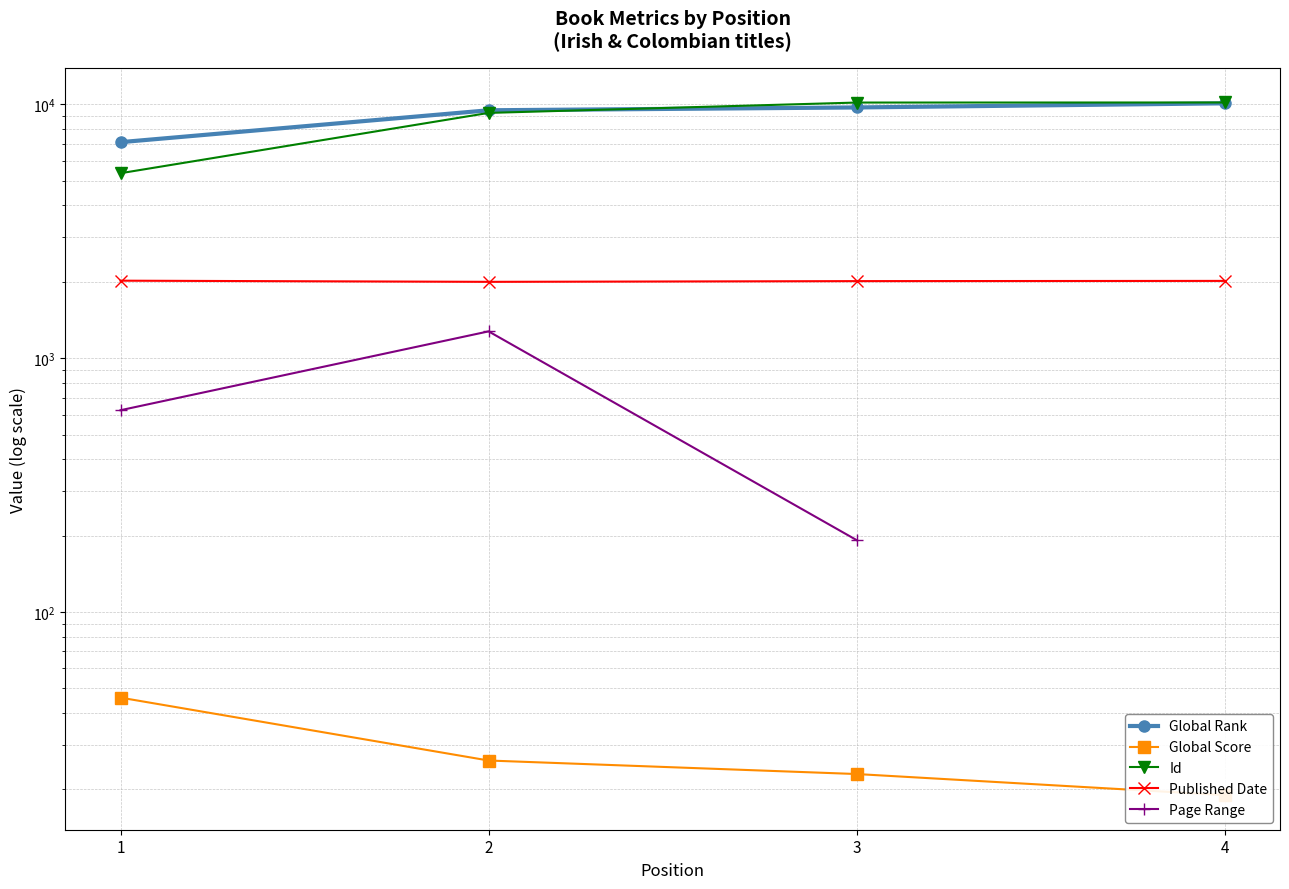

What is the value of the Global Score point at the 2nd from the left?

26.0